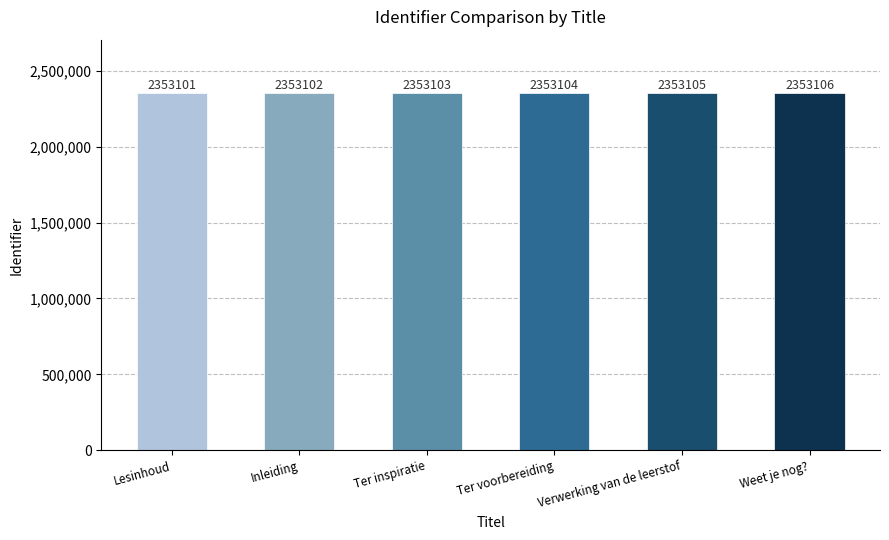

What position from the right is Lesinhoud?

6